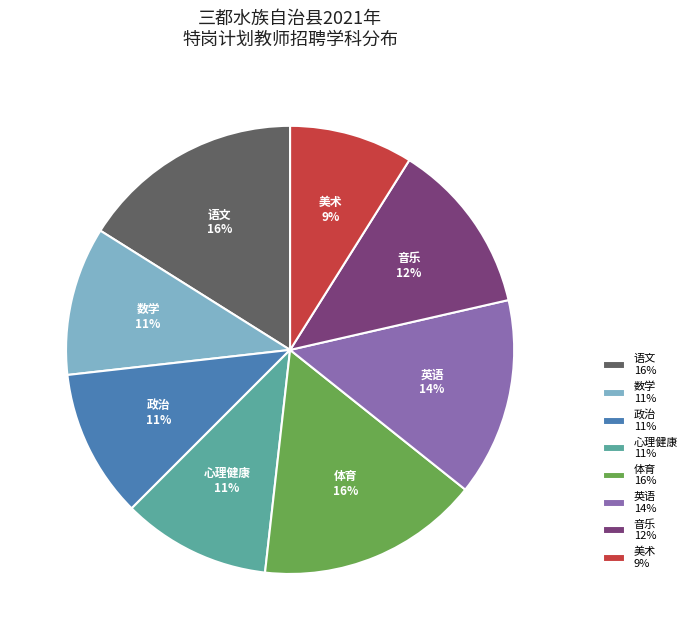

Approximately how many times larger is the value at 体育 compared to 音乐?

1.3